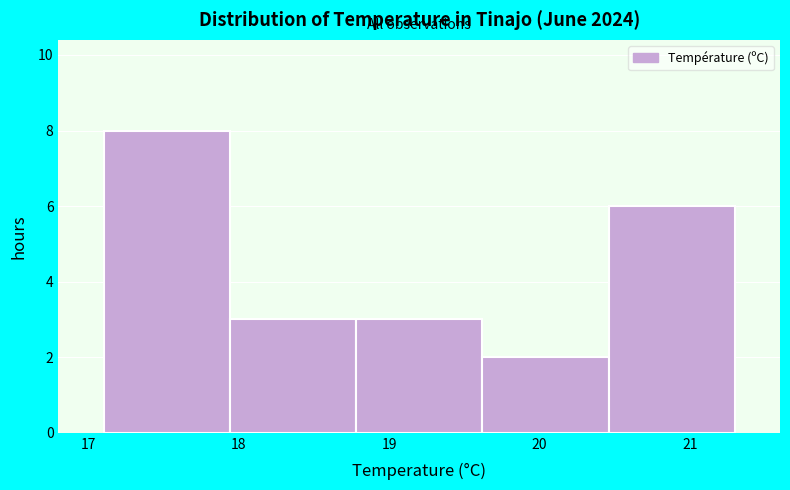

Reading left to right, transcribe this chart: for each bar, give the range it covers on the x-axis and its height. Neither the bar edges nor the heights are printed on the chart, so give them approximately, as read against the axes.

17.10 to 17.94: 8
17.94 to 18.78: 3
18.78 to 19.62: 3
19.62 to 20.46: 2
20.46 to 21.30: 6